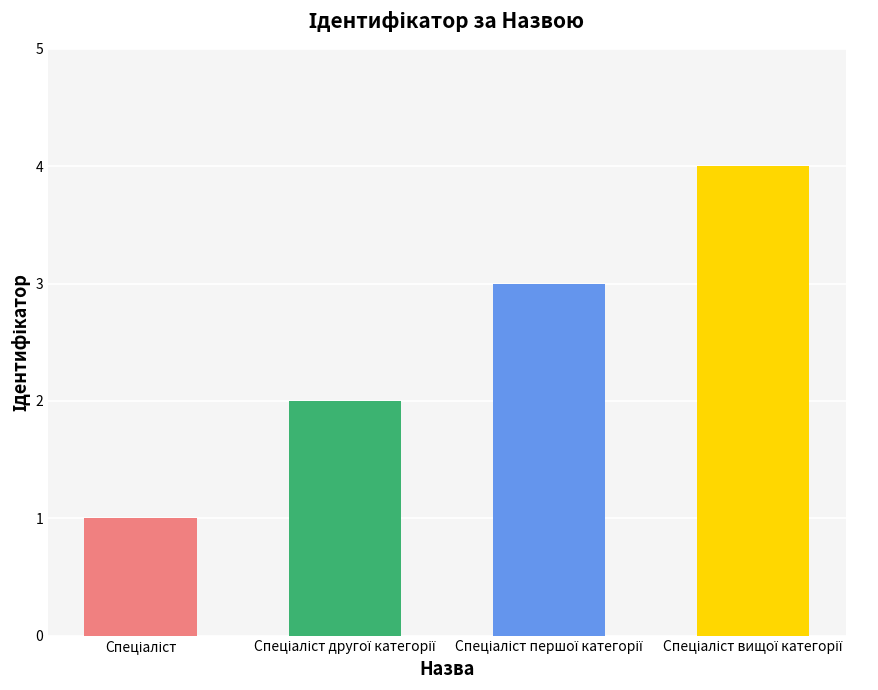

What is the label of the 2nd bar from the left?

Спеціаліст другої категорії